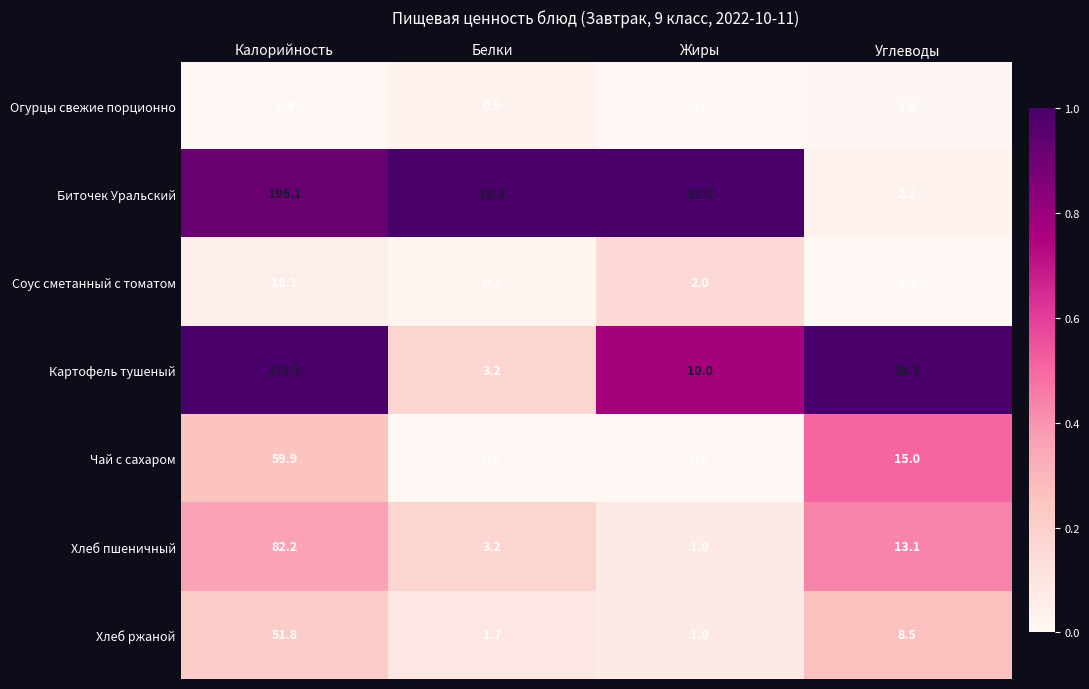

What is the difference between the maximum and minimum values in the Чай с сахаром series?

59.9